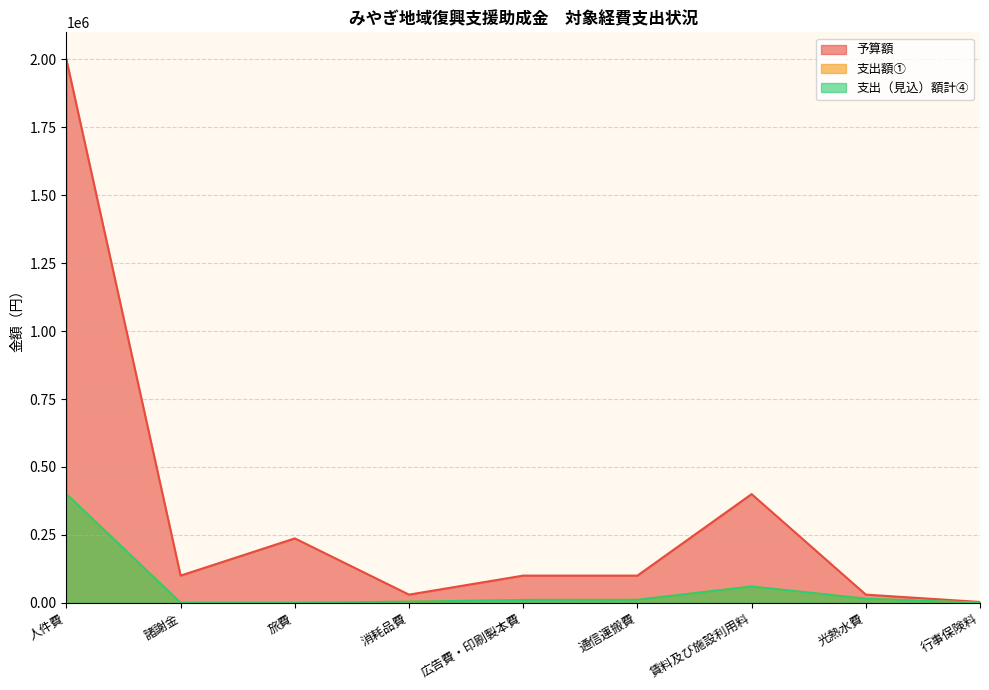

What is the difference between the 予算額 values at 賃料及び施設利用料 and 通信運搬費?

300000